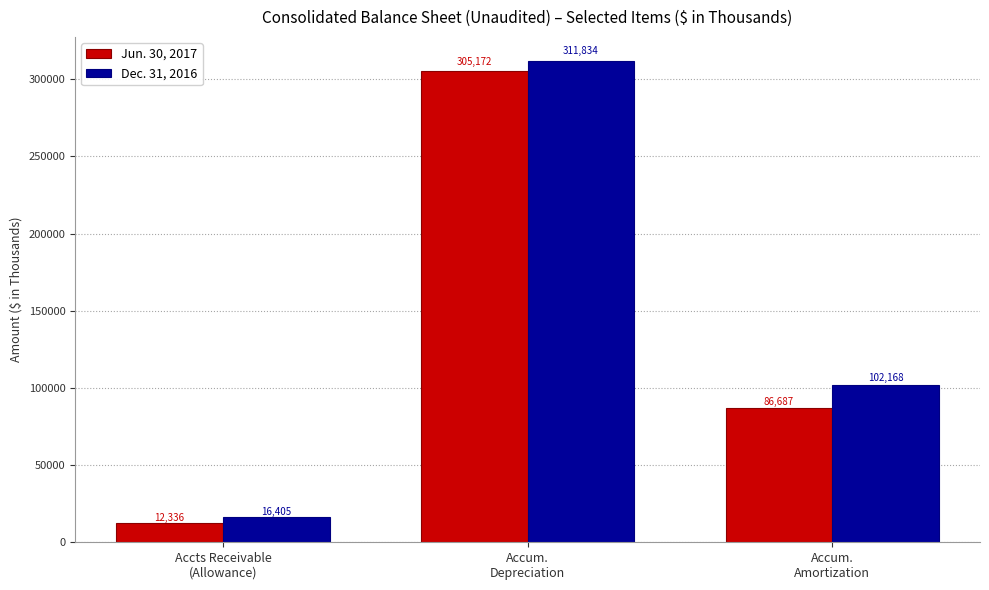

At how many categories does at least one series exceed 257698?

1